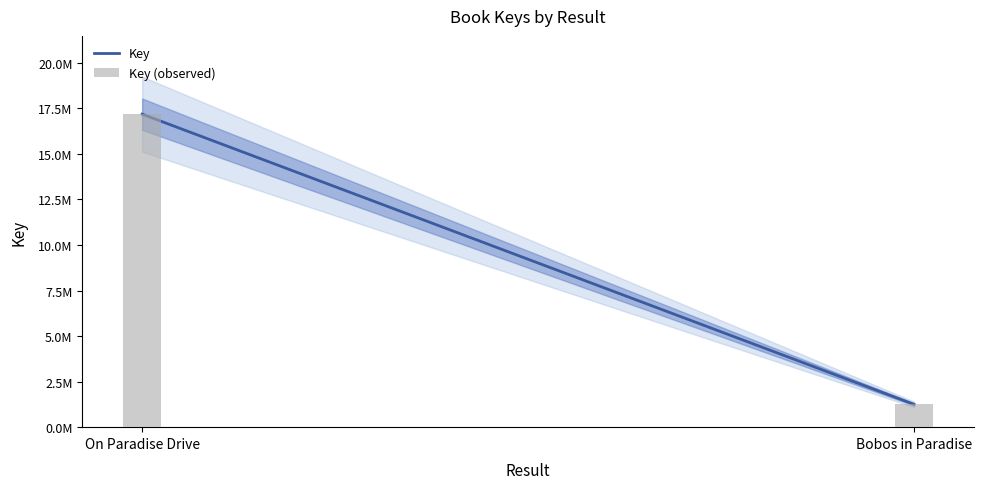

Are the bars horizontal?

No